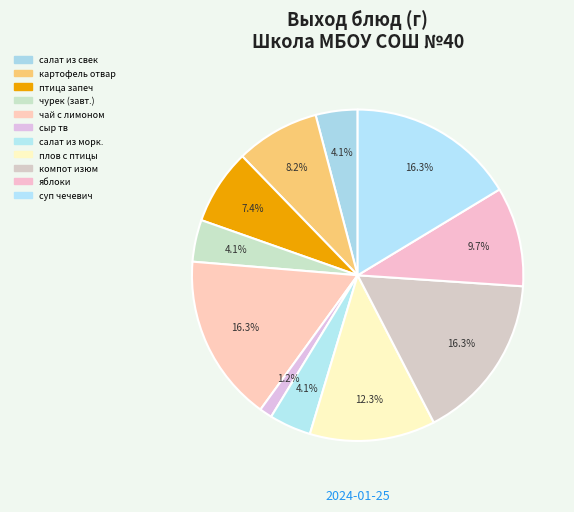

What is the largest slice in the pie chart?

чай с лимоном